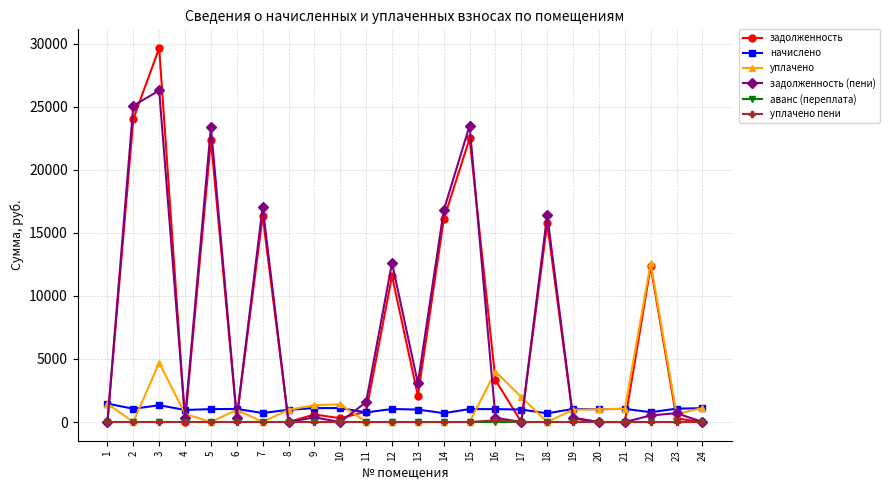

The value of уплачено пени at 18 is 0.0. True or false?

True